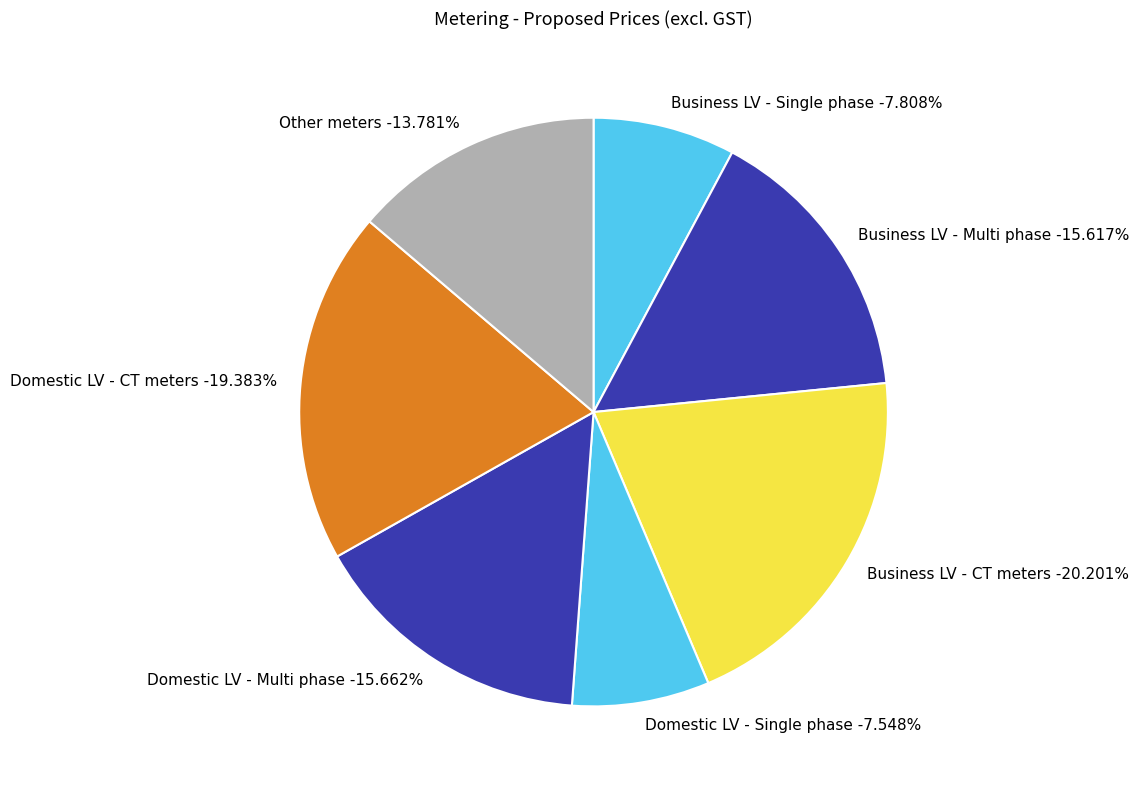

Does Other meters Non-capital represent more than half of the total?

No